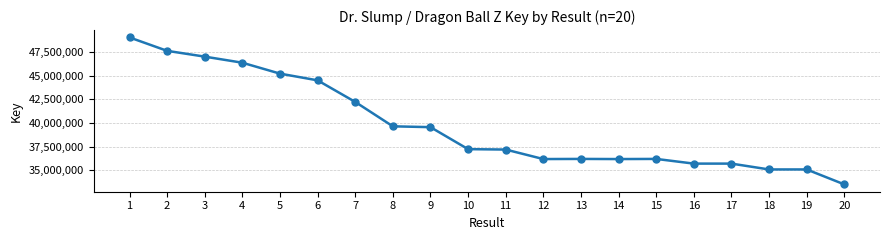

True or false: there are more than 0 points higher than both neighbors.

True